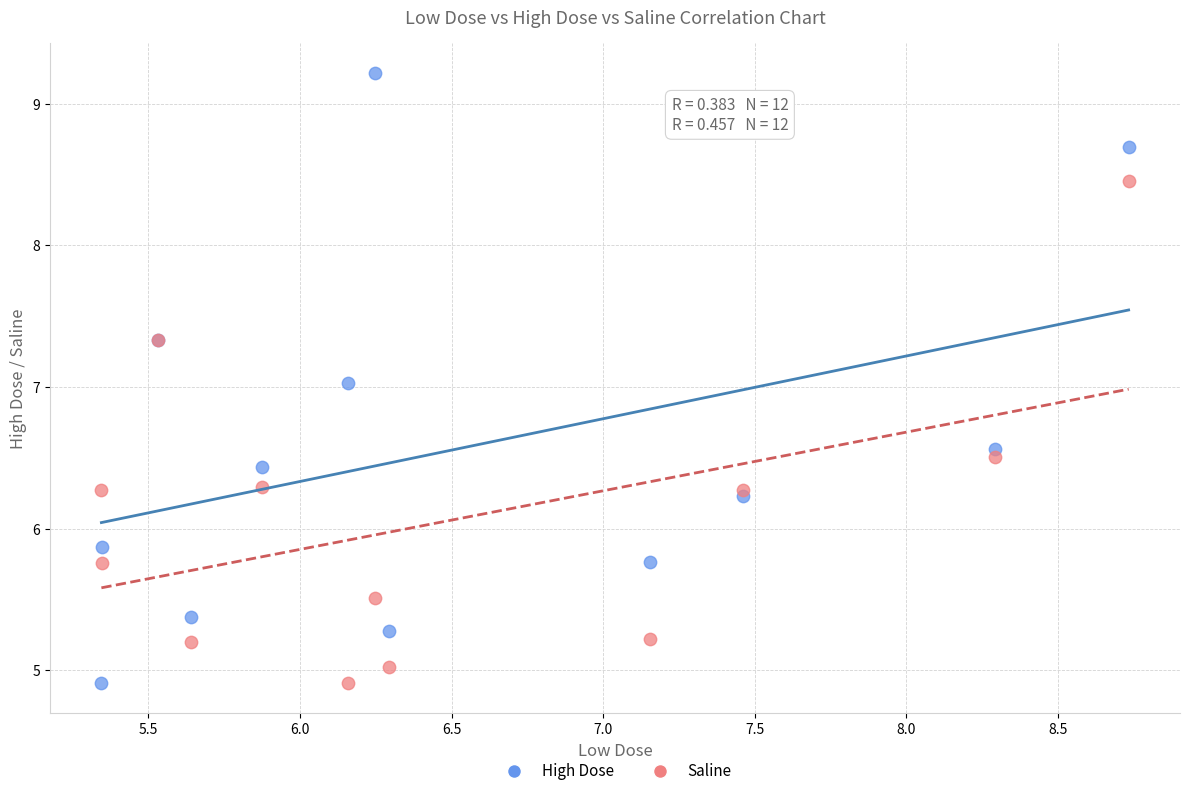

Which series contains the highest Y value?

High Dose